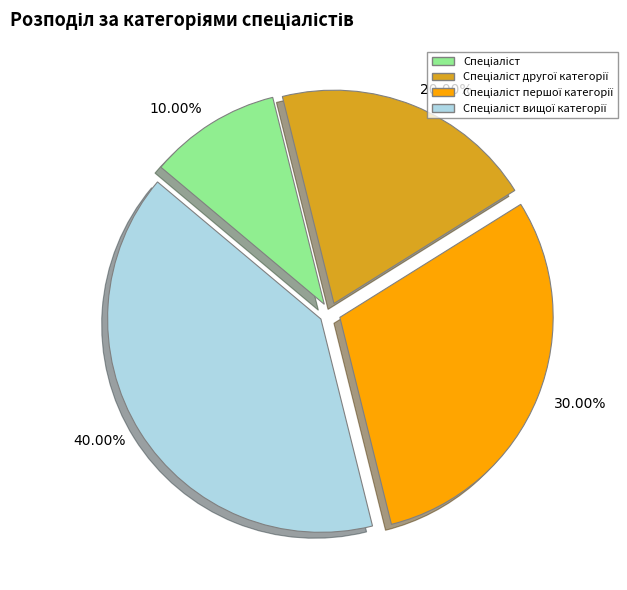

Approximately how many times larger is the value at 20.00% compared to 10.00%?

2.0